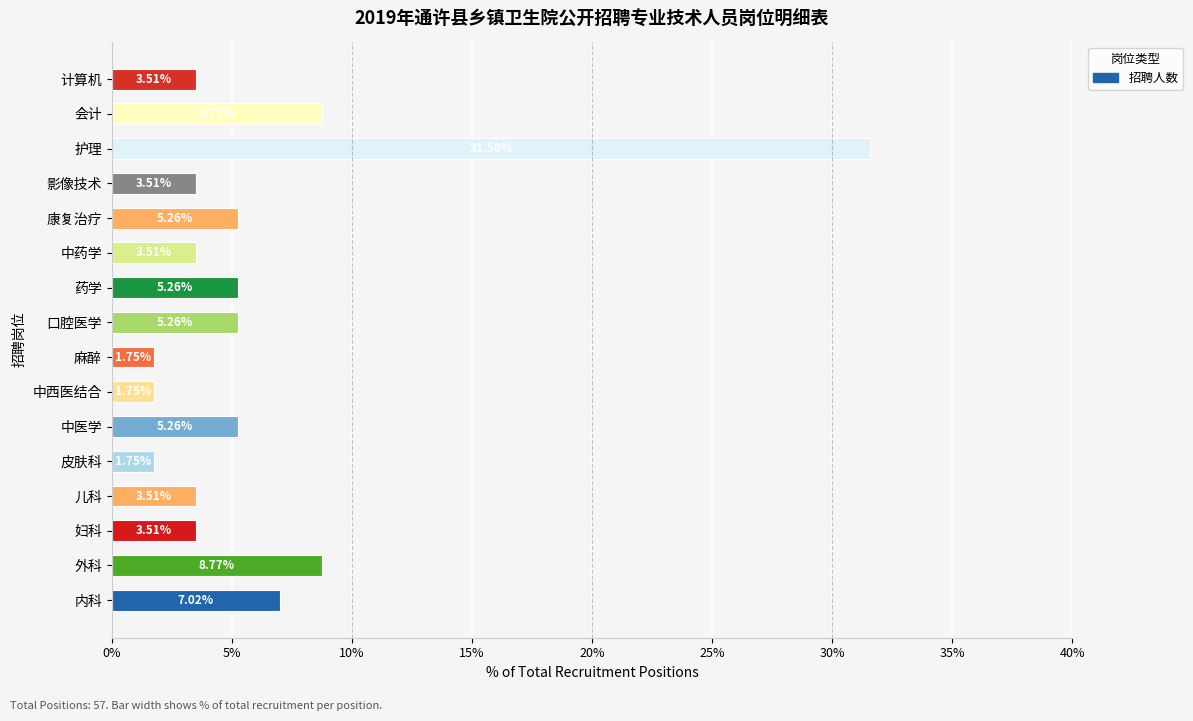

Approximately how many times larger is the value at 口腔医学 compared to 计算机?

1.5